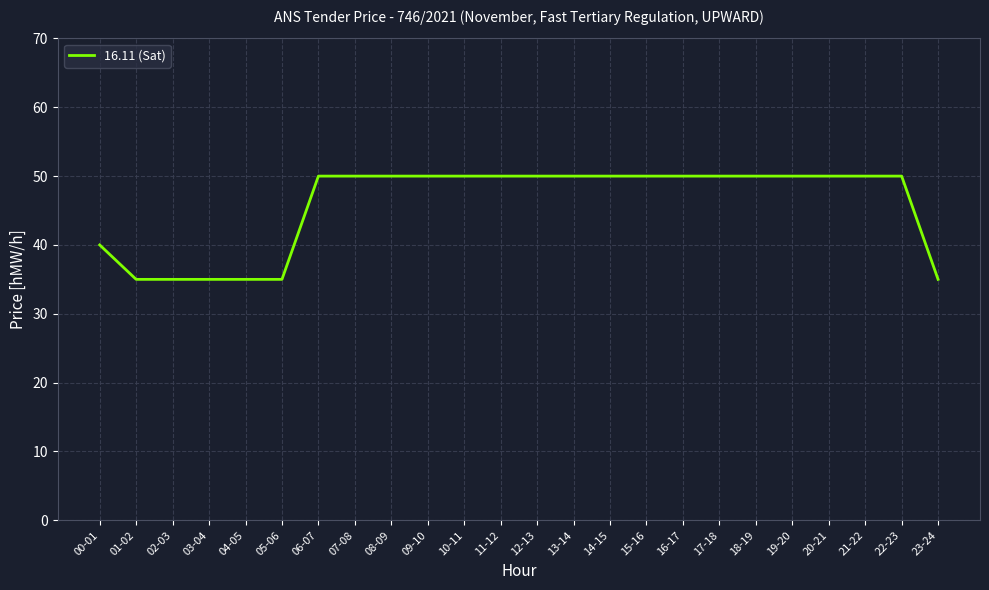

What is the sum of the values at 19-20 and 05-06?

85